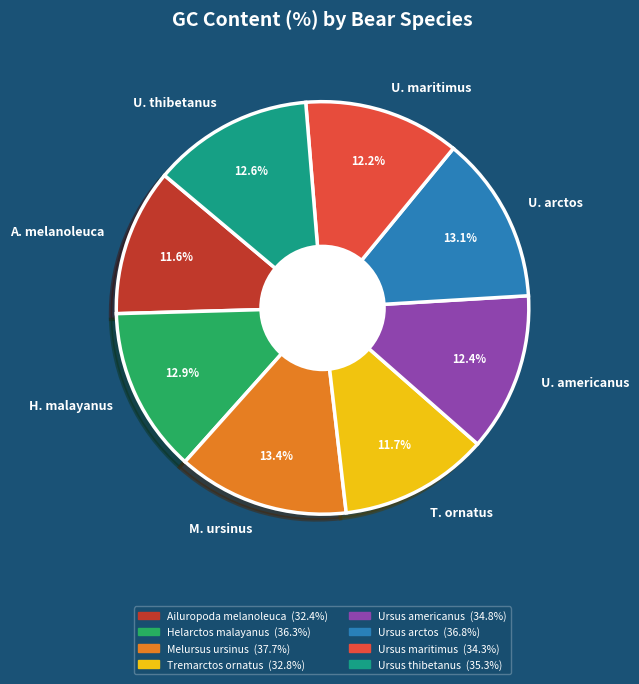

Does H. malayanus account for over 50% of the chart?

No